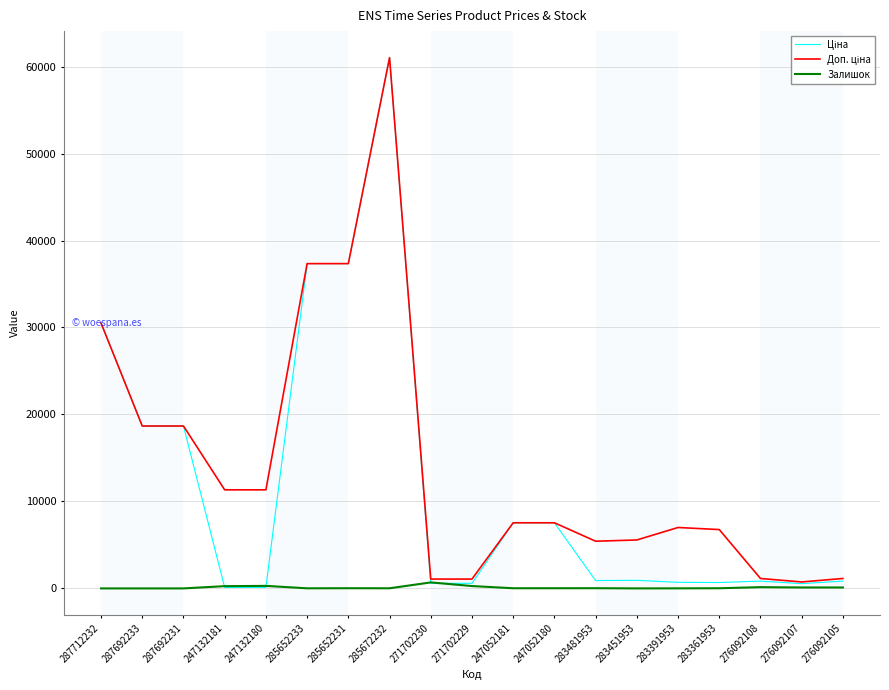

Which label corresponds to the largest value in the chart?

285672232